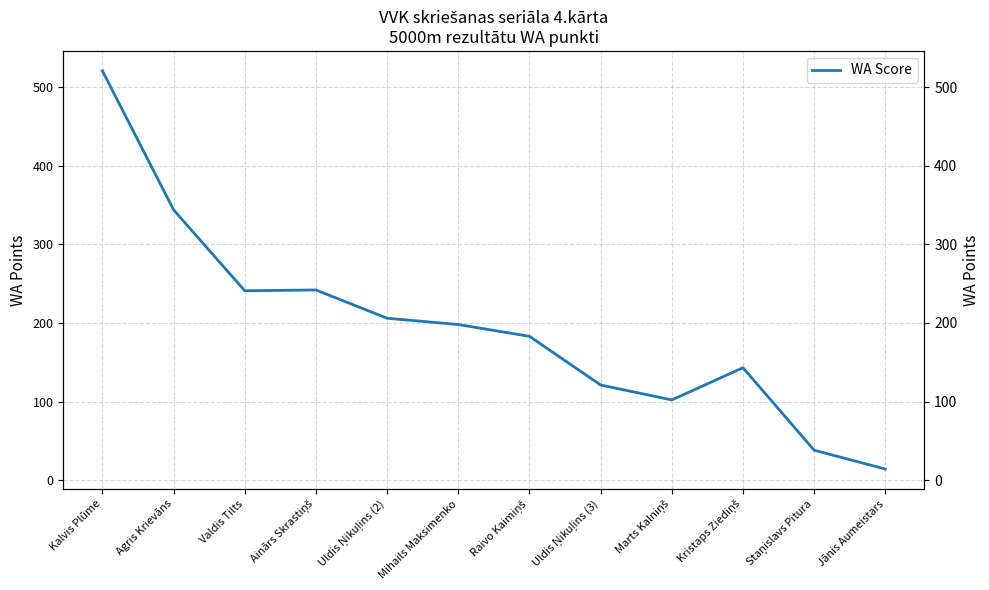

Rank the categories by value from highest to lowest.

Kalvis Plūme, Agris Krievāns, Ainārs Skrastiņš, Valdis Tilts, Uldis Ņikuļins (2), Mihails Maksimenko, Raivo Kaimiņš, Kristaps Ziediņš, Uldis Ņikuļins (3), Marts Kalniņš, Staņislavs Pitura, Jānis Aumeistars